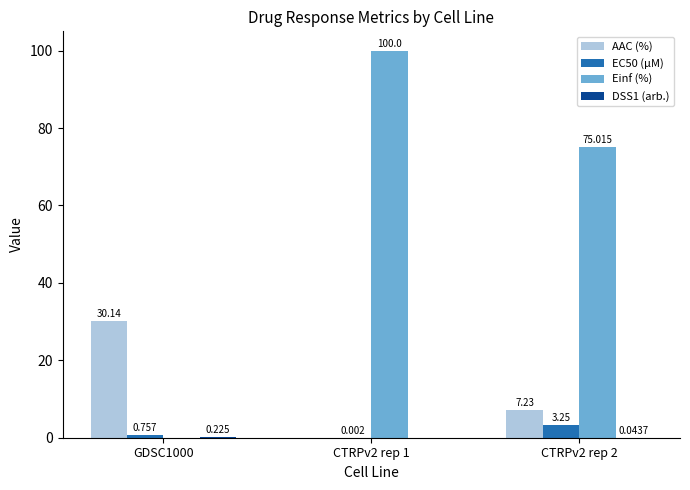

Which series has the largest range (max minus min)?

Einf (%)